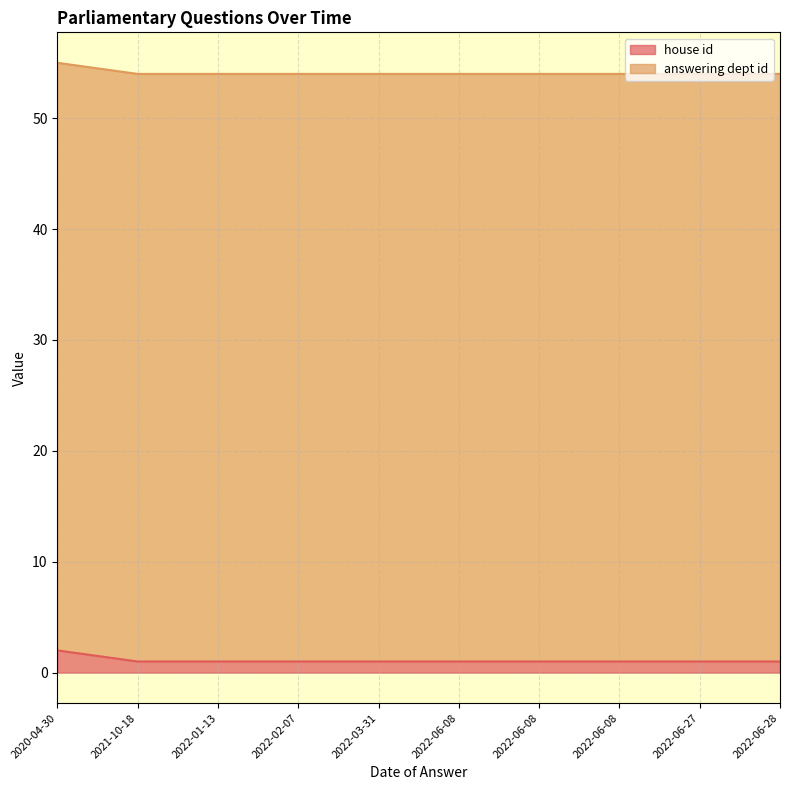

What is the minimum value for answering dept id?

53